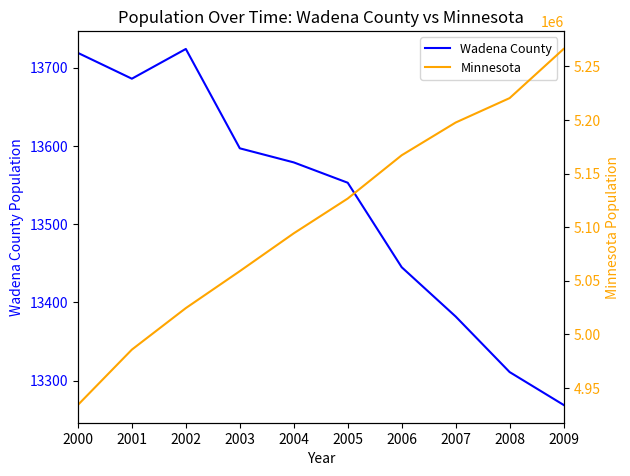

Is the value of Minnesota at 2003 greater than the value of Wadena County at 2003?

Yes